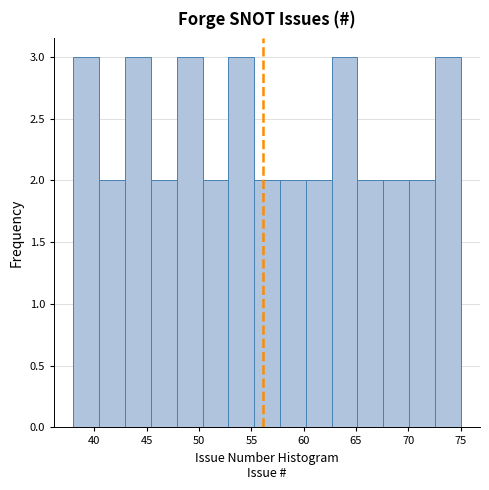

Reading left to right, list every bar in this chart as the range it spans on the x-axis followed by its height. Neither the bar edges nor the heights are printed on the chart, so give them approximately, as read against the axes.

38.0 to 40.5: 3
40.5 to 43.0: 2
43.0 to 45.5: 3
45.5 to 48.0: 2
48.0 to 50.5: 3
50.5 to 53.0: 2
53.0 to 55.5: 3
55.5 to 57.5: 2
57.5 to 60.0: 2
60.0 to 62.5: 2
62.5 to 65.0: 3
65.0 to 67.5: 2
67.5 to 70.0: 2
70.0 to 72.5: 2
72.5 to 75.0: 3